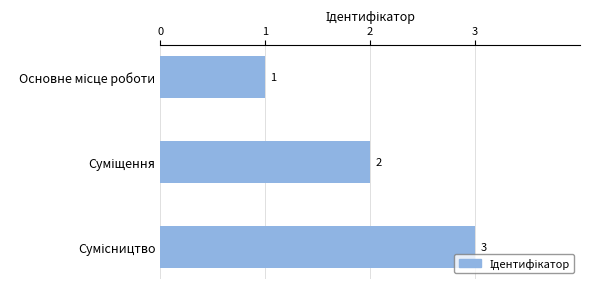

How many values are between 1 and 3?

3